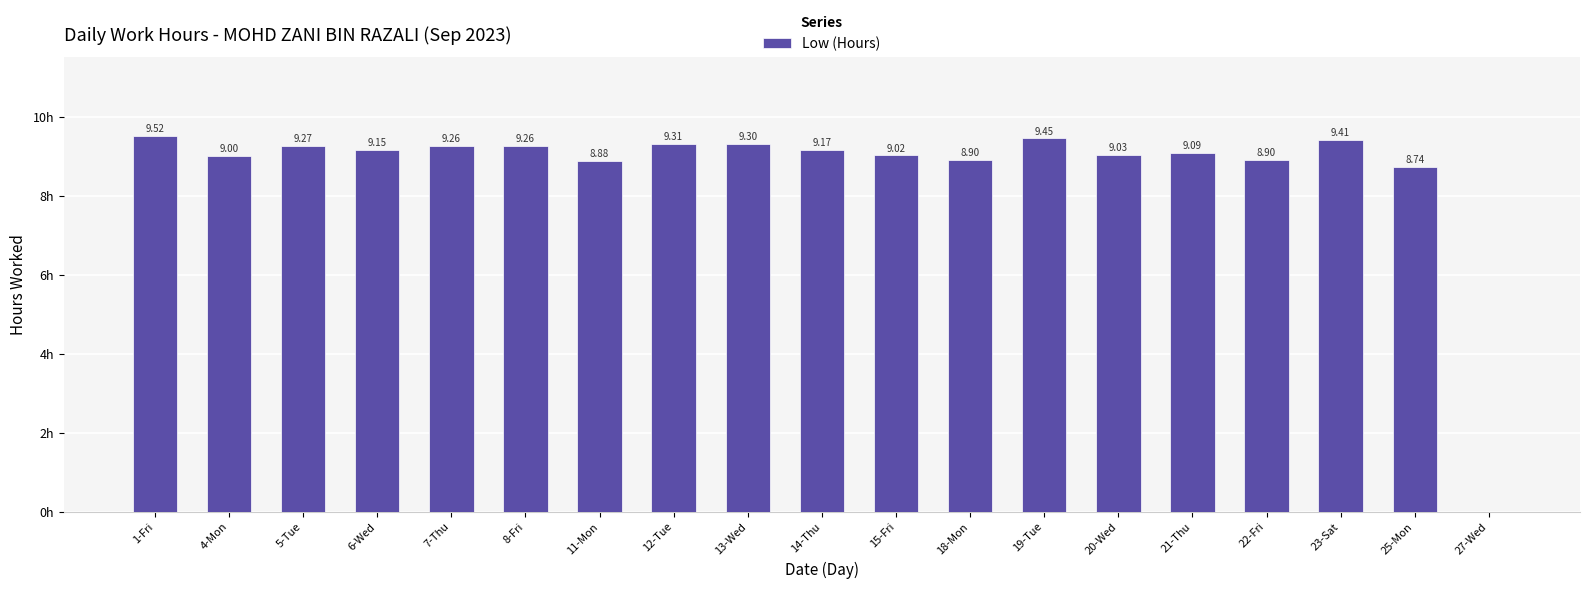

Between 20-Wed and 21-Thu, which is larger?

21-Thu